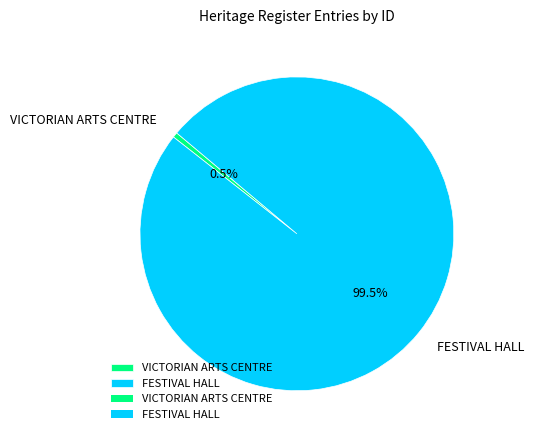

Which category has the smallest portion of the pie?

VICTORIAN ARTS CENTRE